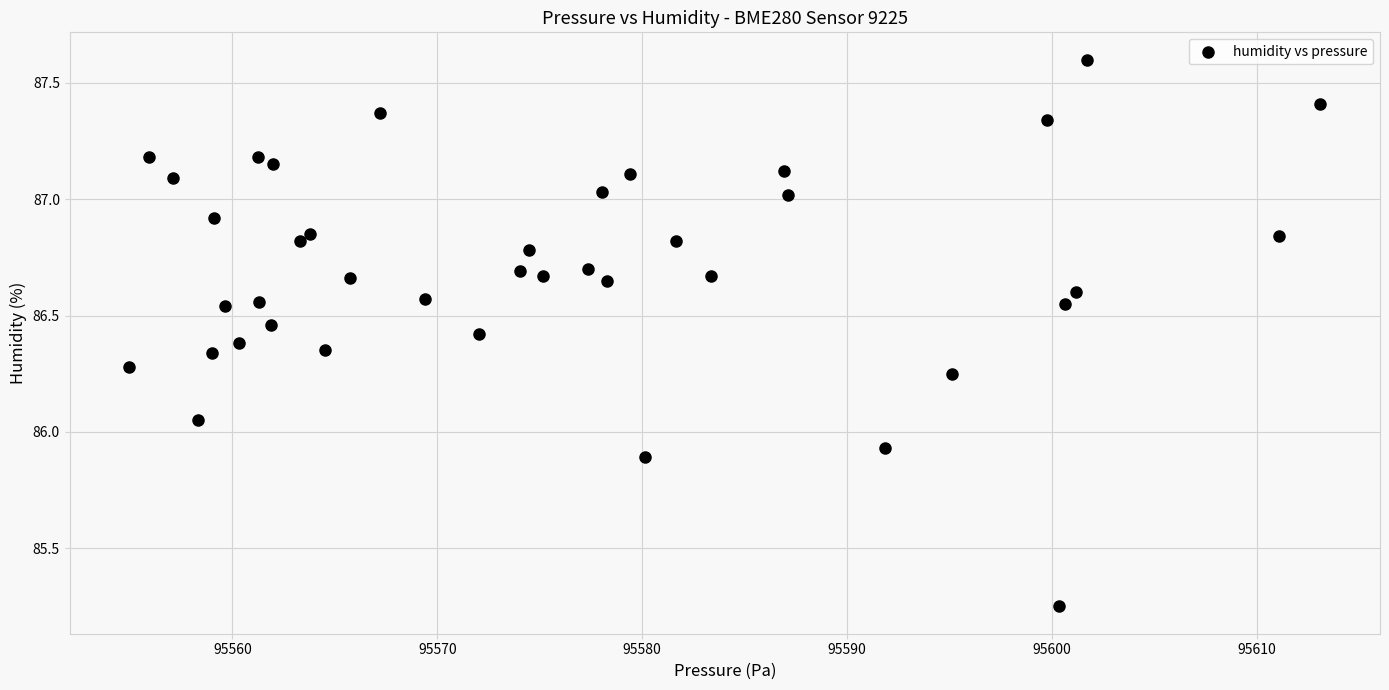

What is the range of X values (max minus min)?

58.1